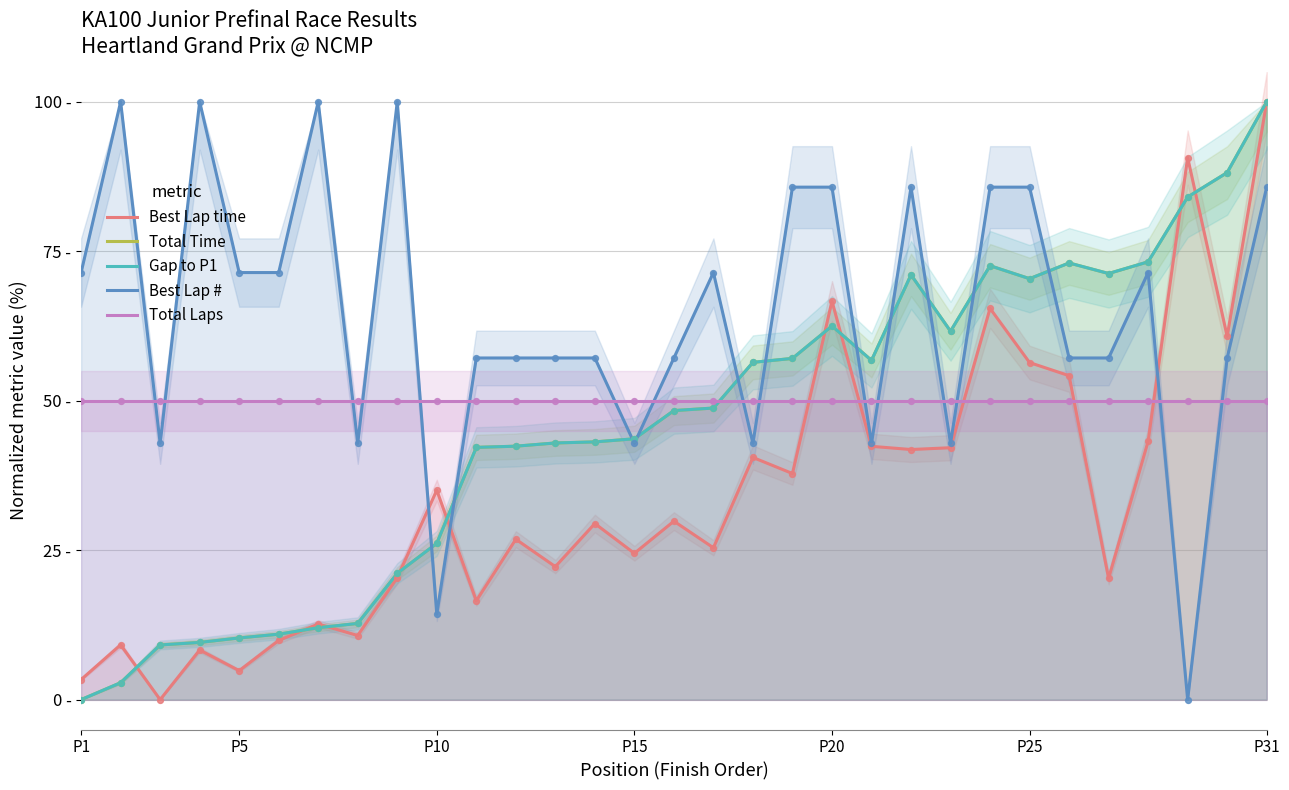

Which series has the widest spread of Y values?

Best Lap time